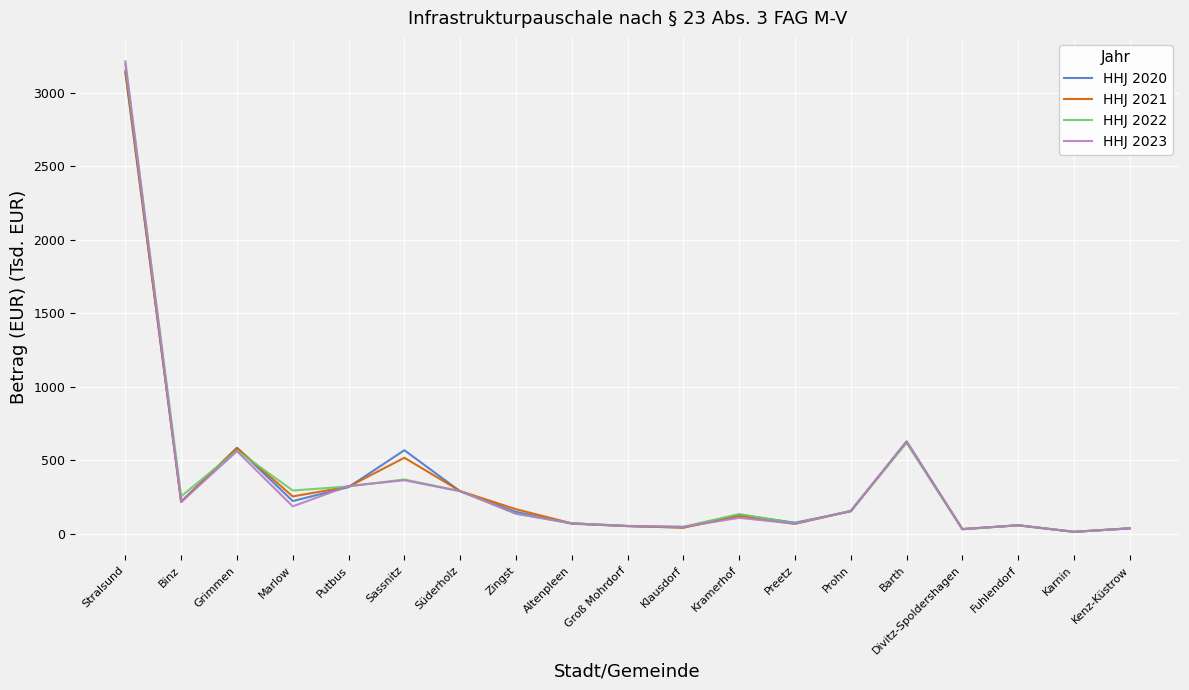

True or false: HHJ 2021 has a value of 1045.9 at Barth.

False